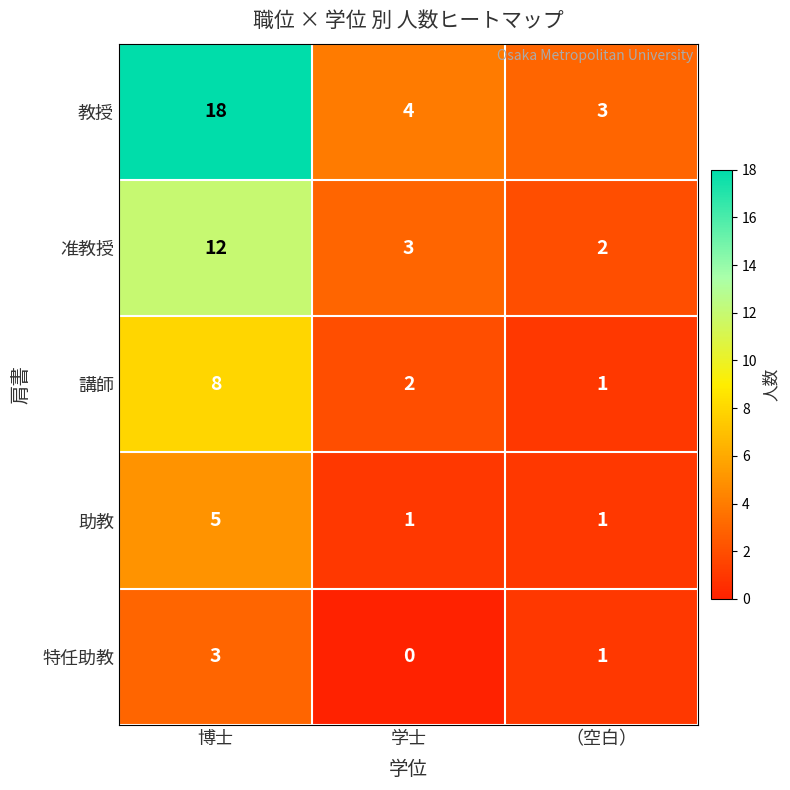

True or false: 教授 has a value of 18 at 博士.

True